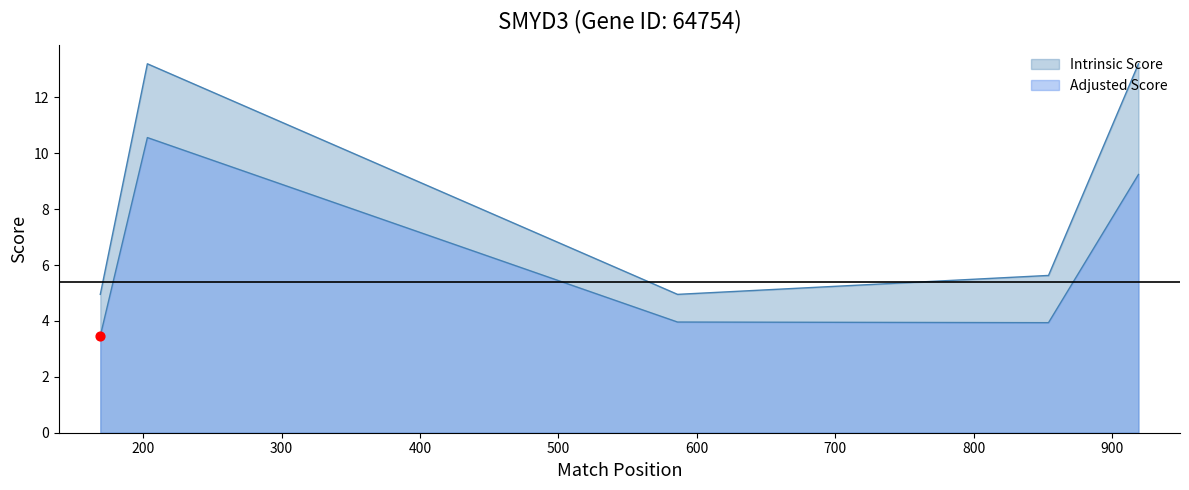

Which series reaches the minimum Y coordinate?

Adjusted Score